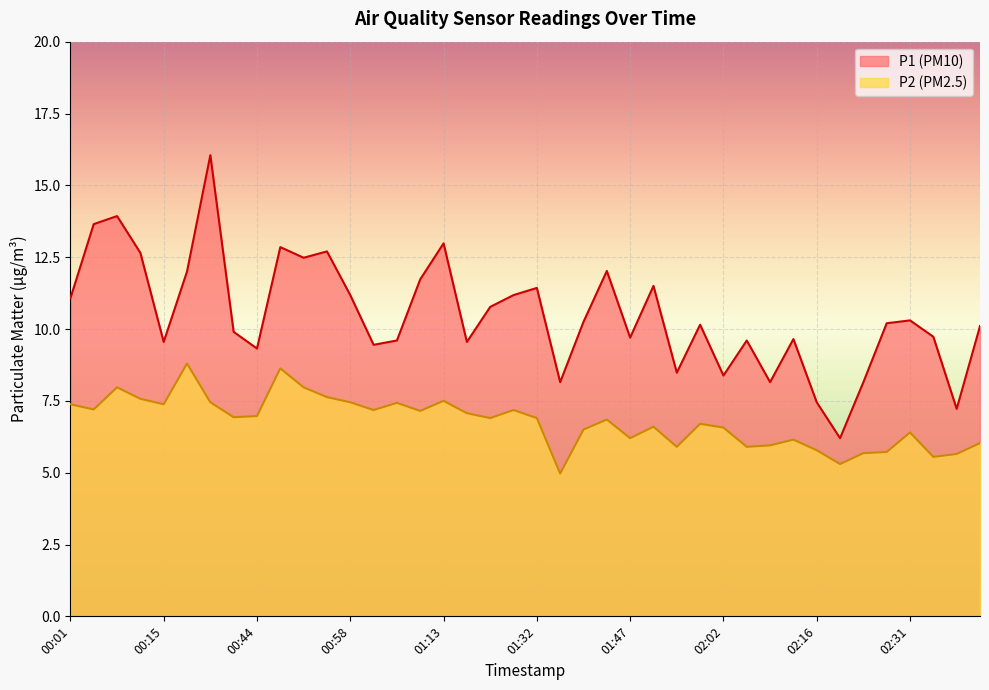

How many data points in P1 are less than 10?

18